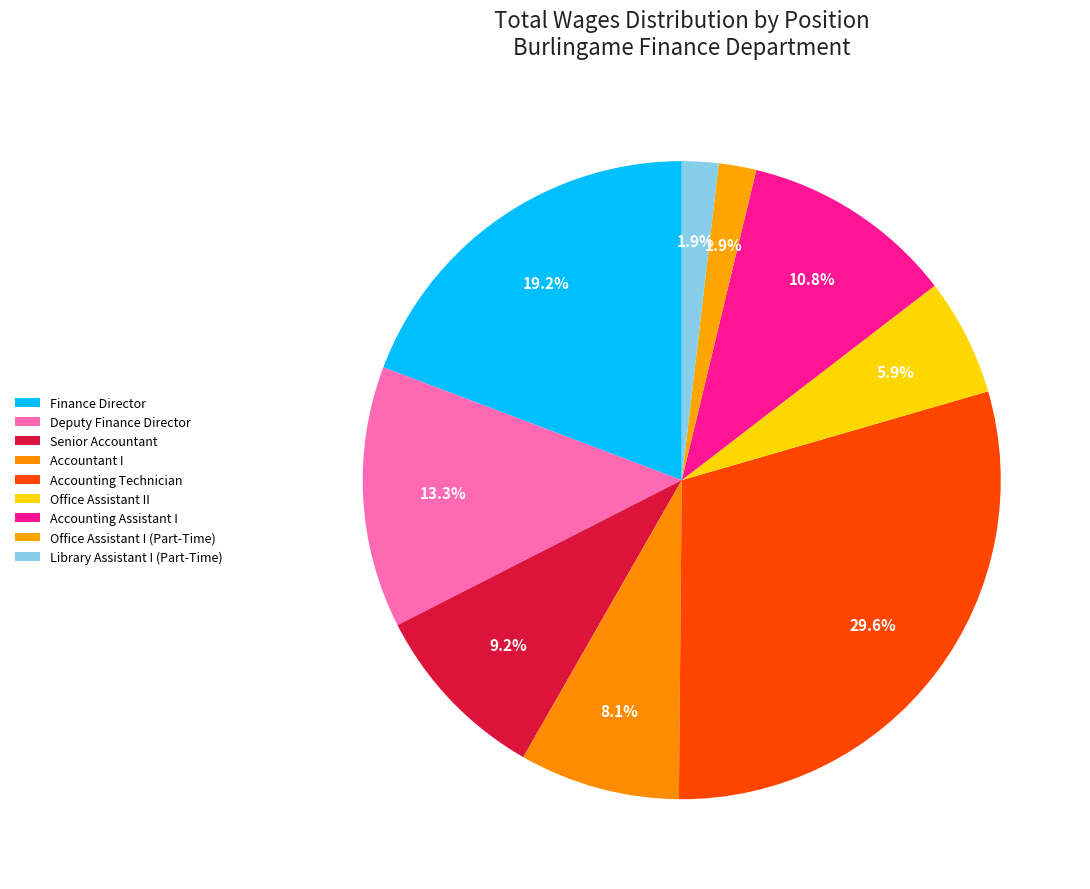

What is the change in value from Accounting Technician to Office Assistant I (Part-Time)?

-302226